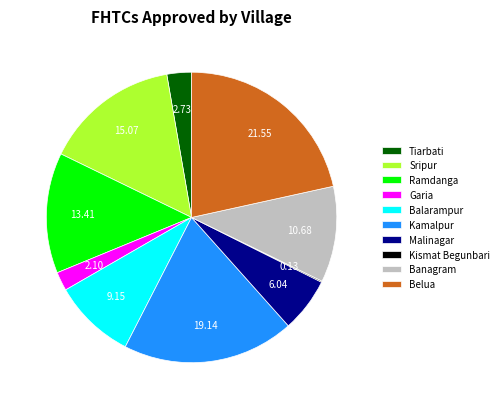

Is Balarampur the majority of the pie?

No